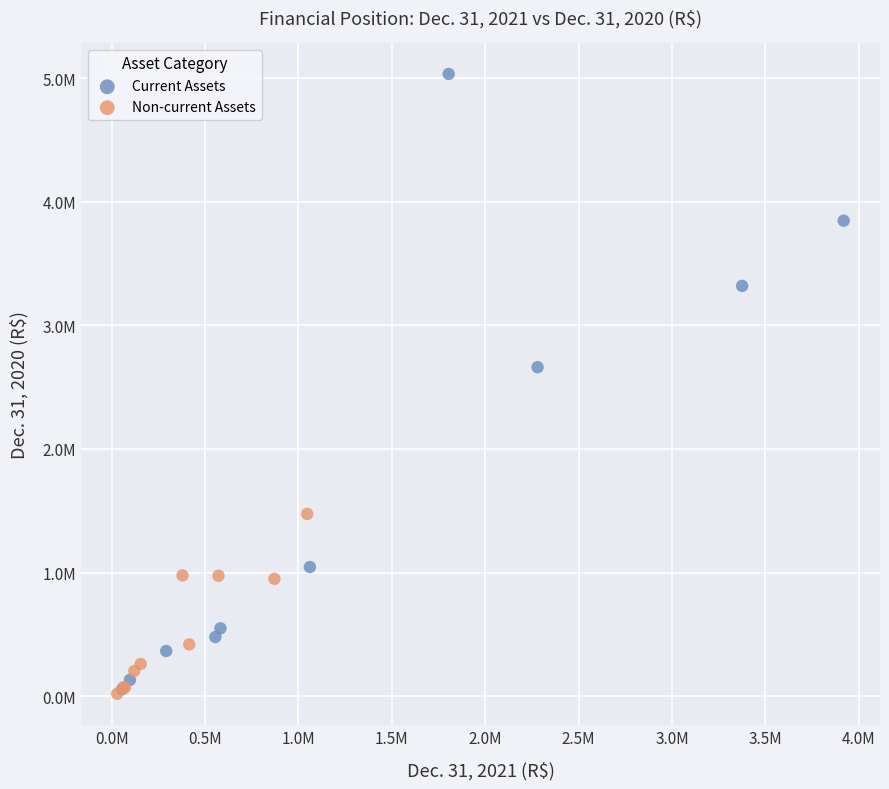

Which series has the largest Y range (max minus min)?

Current Assets